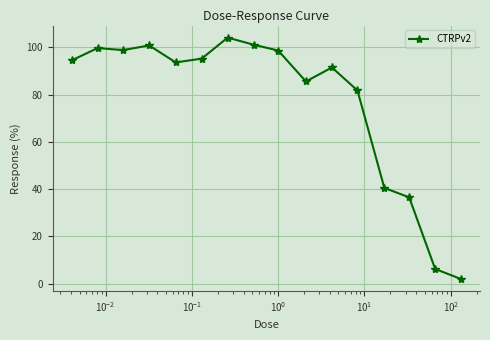

True or false: there are more than 2 points higher than both neighbors.

True